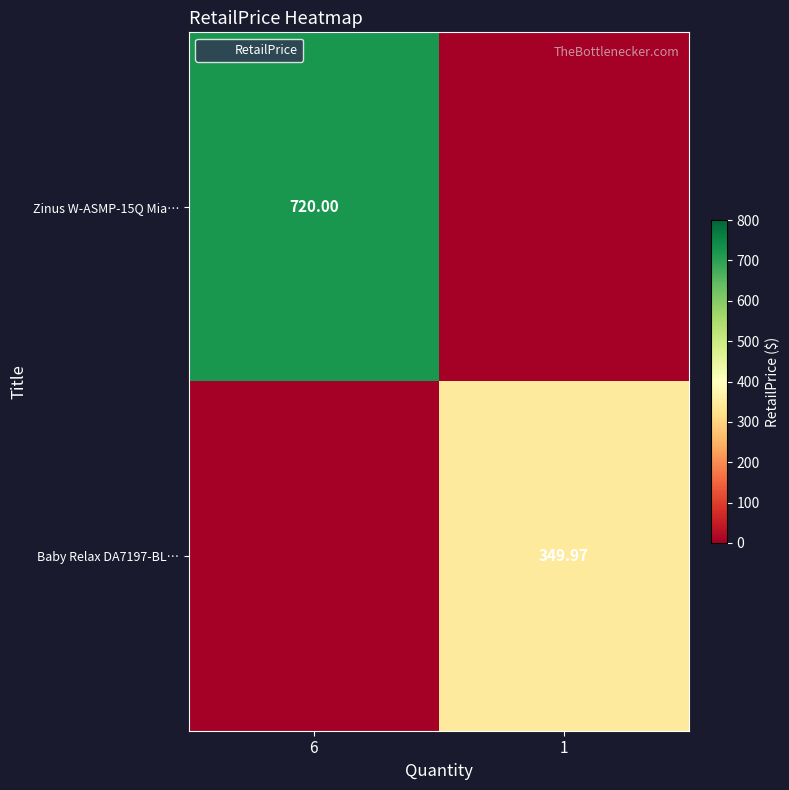

Rank the series at 6 from lowest to highest value.

Baby Relax DA7197-BL…, Zinus W-ASMP-15Q Mia…